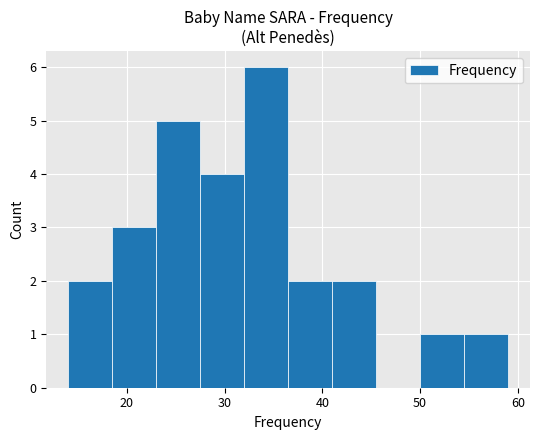

Reading left to right, transcribe this chart: for each bar, give the range it covers on the x-axis and its height. Neither the bar edges nor the heights are printed on the chart, so give them approximately, as read against the axes.

14.0 to 18.5: 2
18.5 to 23.0: 3
23.0 to 27.5: 5
27.5 to 32.0: 4
32.0 to 36.5: 6
36.5 to 41.0: 2
41.0 to 45.5: 2
45.5 to 50.0: 0
50.0 to 54.5: 1
54.5 to 59.0: 1